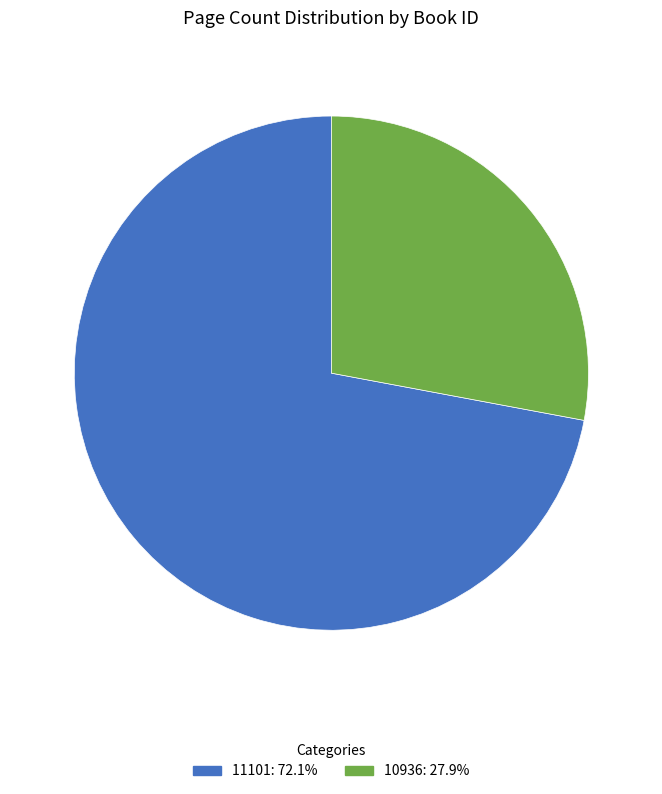

Which category has the smallest portion of the pie?

10936